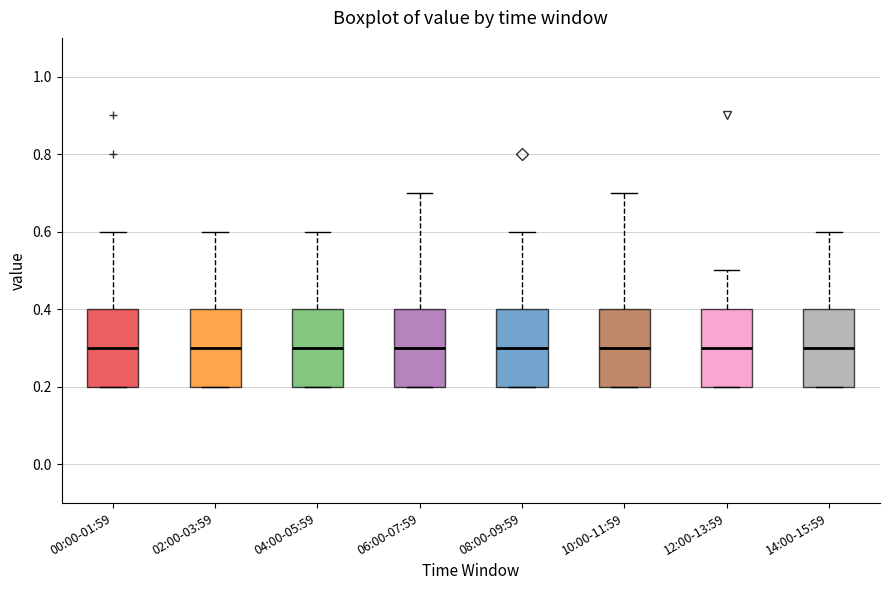

Reading left to right, read every box against the y-axis: the position of its median line, the range the box covers, and the ends of its whiskers. The values are not printed on the chart, so give them approximately, as read against the axis.

00:00-01:59: median 0.3, box 0.2 to 0.4, whiskers 0.2 to 0.6
02:00-03:59: median 0.3, box 0.2 to 0.4, whiskers 0.2 to 0.6
04:00-05:59: median 0.3, box 0.2 to 0.4, whiskers 0.2 to 0.6
06:00-07:59: median 0.3, box 0.2 to 0.4, whiskers 0.2 to 0.7
08:00-09:59: median 0.3, box 0.2 to 0.4, whiskers 0.2 to 0.6
10:00-11:59: median 0.3, box 0.2 to 0.4, whiskers 0.2 to 0.7
12:00-13:59: median 0.3, box 0.2 to 0.4, whiskers 0.2 to 0.5
14:00-15:59: median 0.3, box 0.2 to 0.4, whiskers 0.2 to 0.6